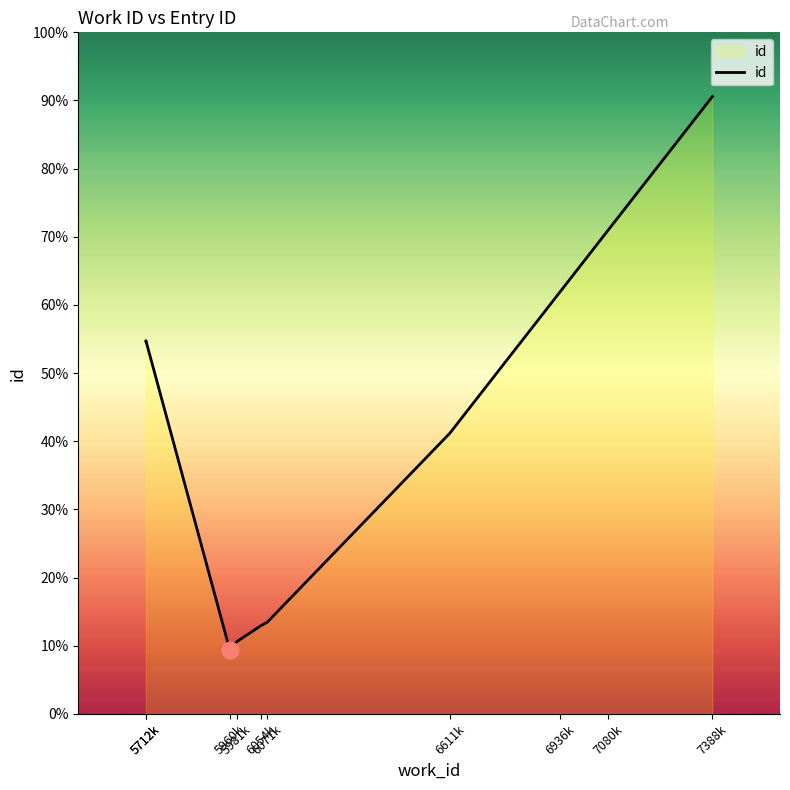

Is it true that the value at 6936k is 11277?

False